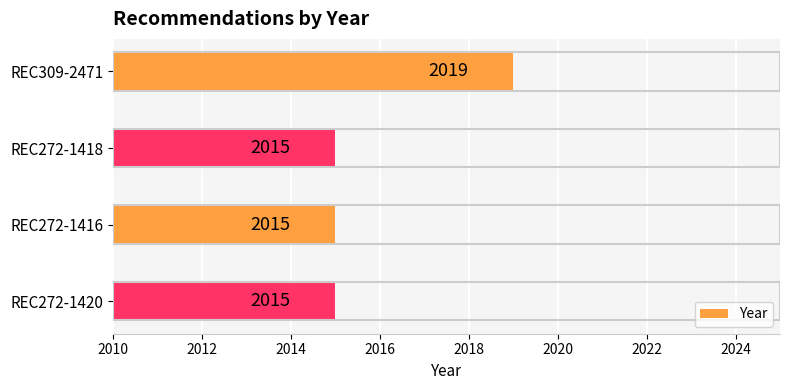

What is the average value?

2016